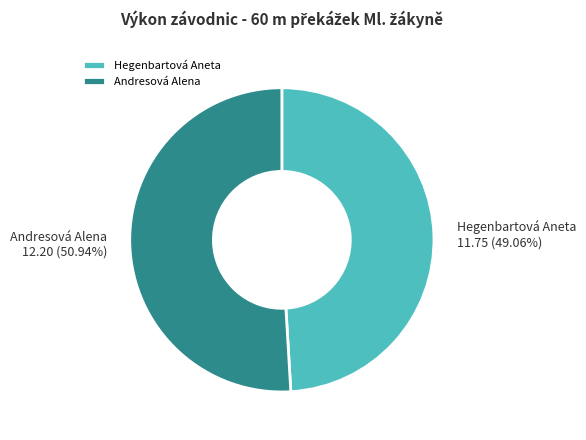

Between Andresová Alena and Hegenbartová Aneta, which is larger?

Andresová Alena